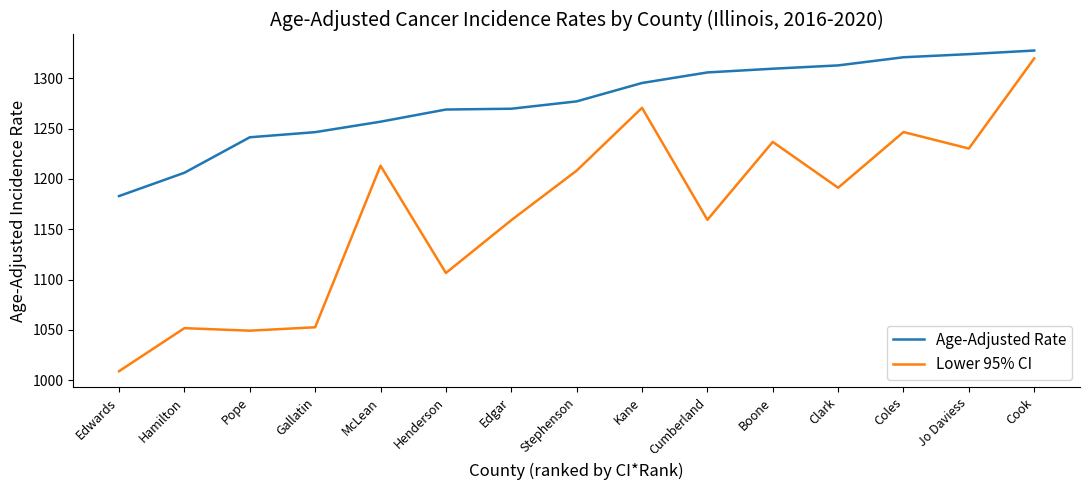

Is it true that Lower 95% CI equals 2017.4 at Coles?

False